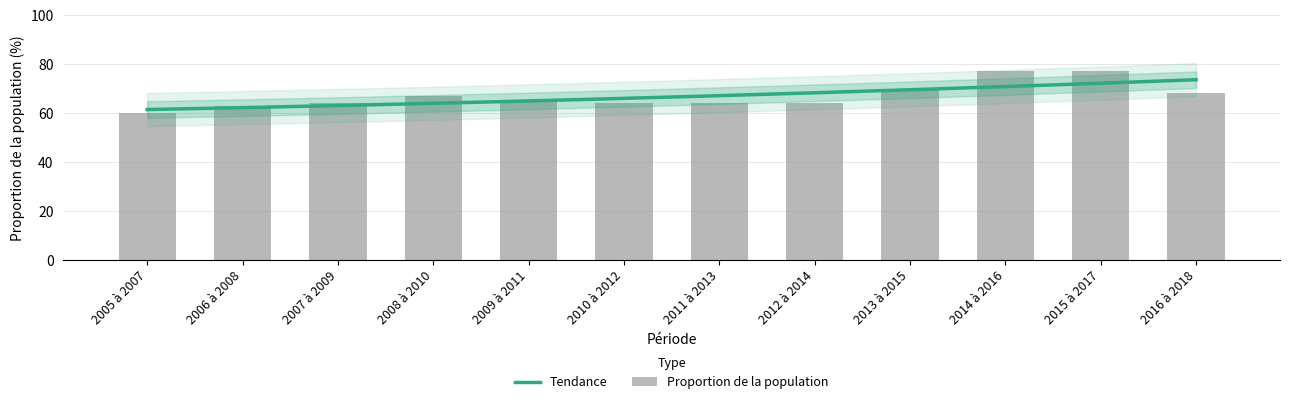

What is the sum of all values?

803